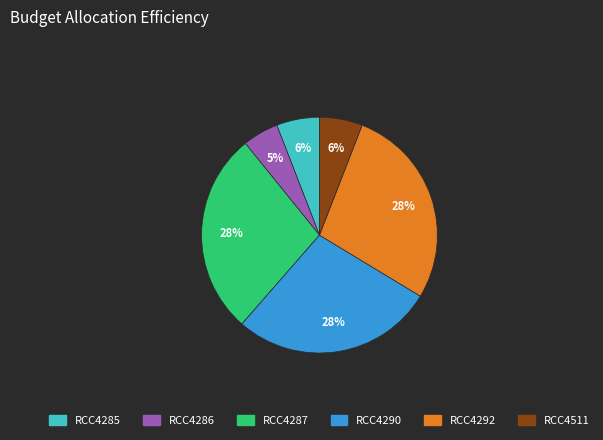

To the nearest percent, what is the difference between the largest and smallest slice percentages?

23%